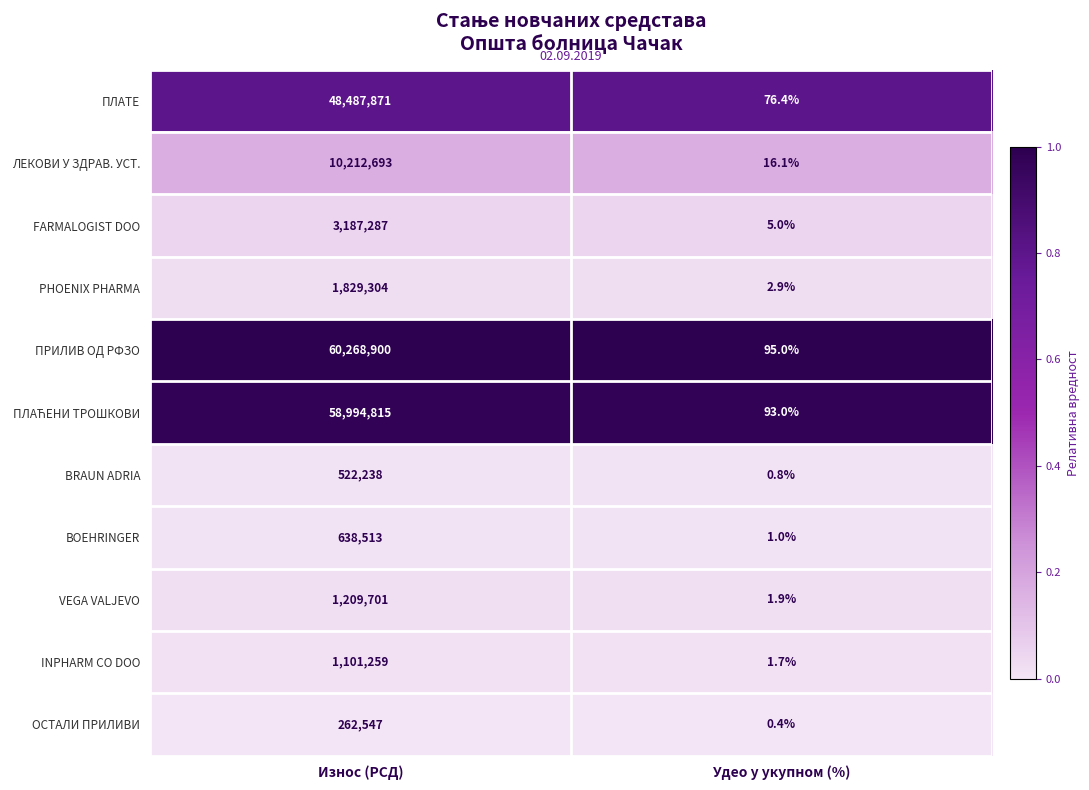

Which series changed the most between Износ (РСД) and Удео у укупном (%)?

ПРИЛИВ ОД РФЗО